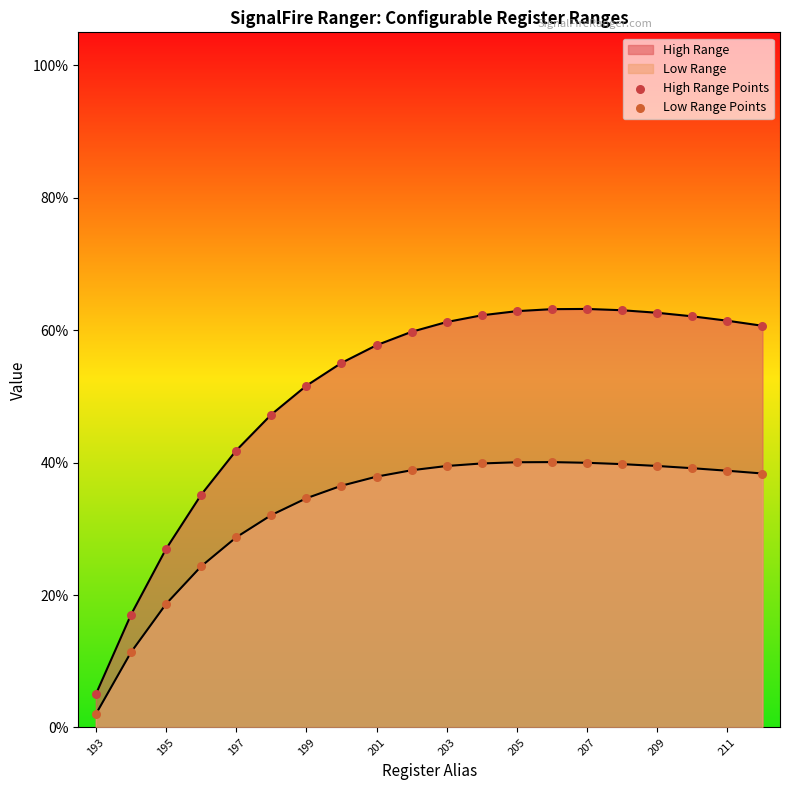

How many lines are shown in the chart?

2